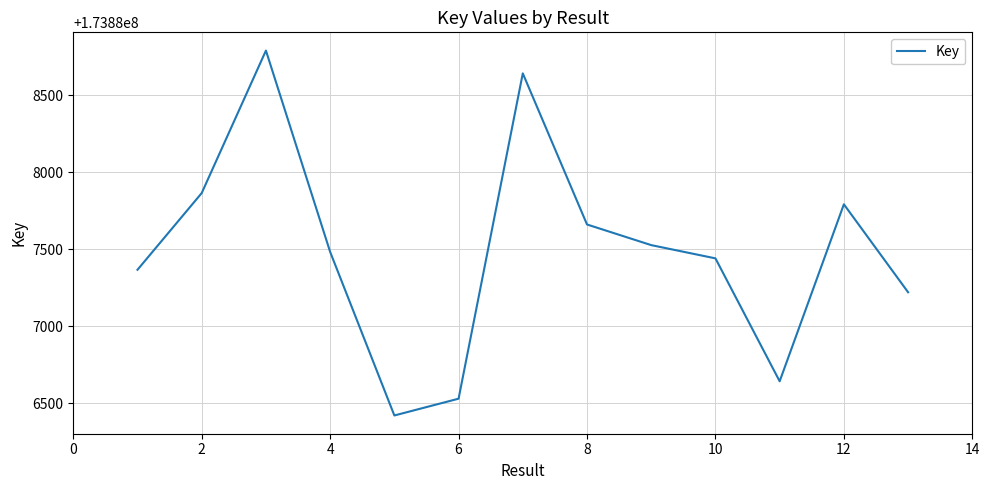

How many interior local valleys (lower than both neighbors) does the data have?

2